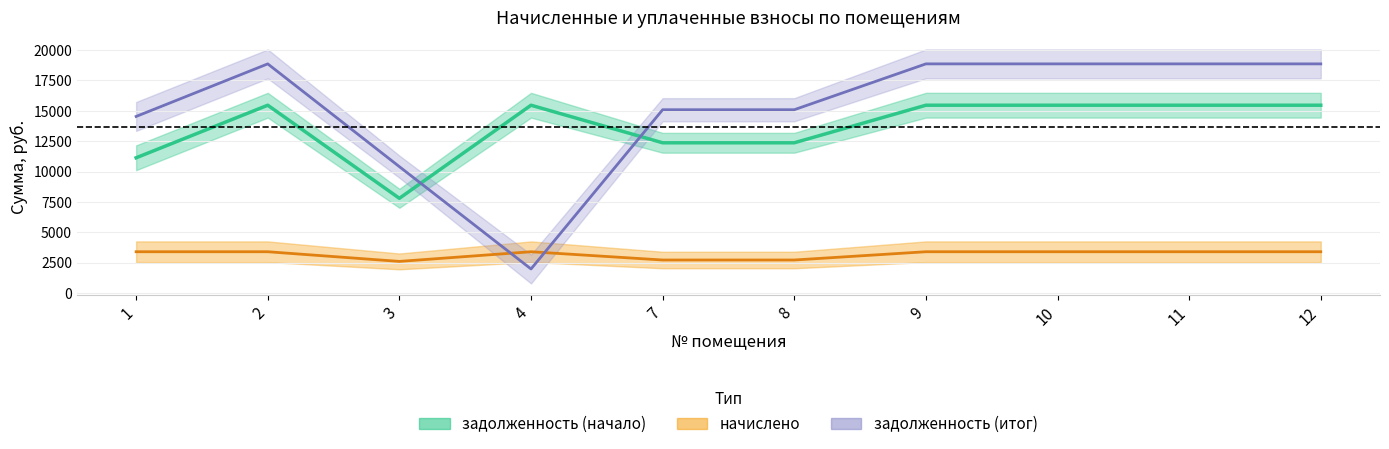

Between 11 and 12, which series saw the biggest shift?

начислено